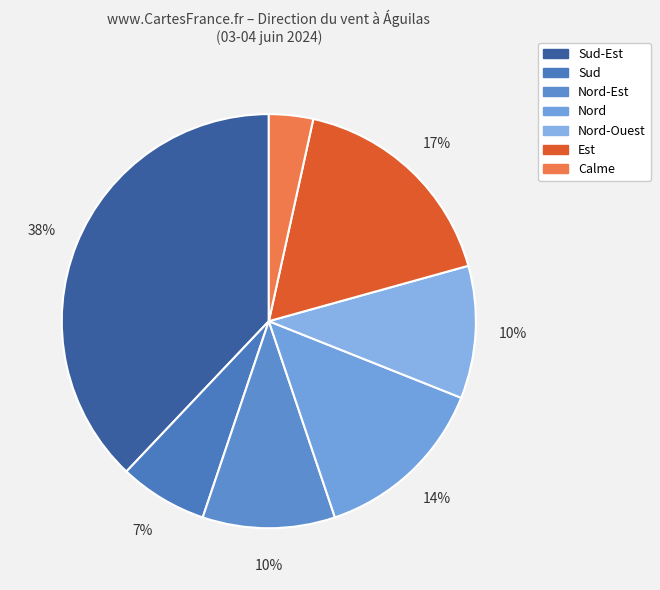

How many segments does this pie chart have?

7